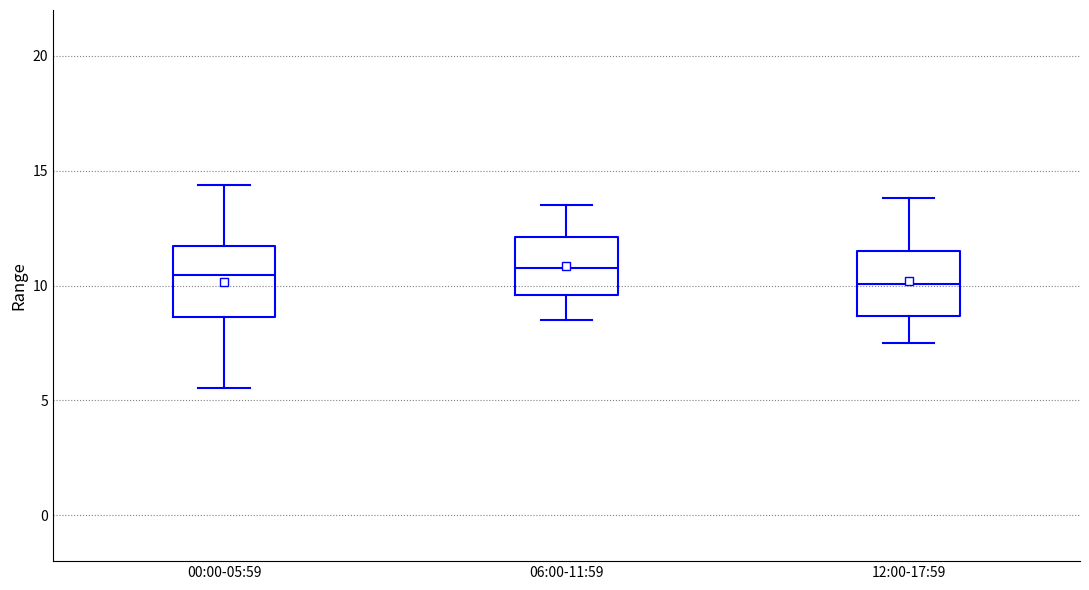

Reading left to right, transcribe this box plot: for each box, give where its median line is, the range the box spans, and where its two whiskers end, as read against the y-axis. The values are not printed on the chart, so give them approximately, as read against the axis.

00:00-05:59: median 10.5, box 8.5 to 11.5, whiskers 5.5 to 14.5
06:00-11:59: median 11.0, box 9.5 to 12.0, whiskers 8.5 to 13.5
12:00-17:59: median 10.0, box 8.5 to 11.5, whiskers 7.5 to 14.0